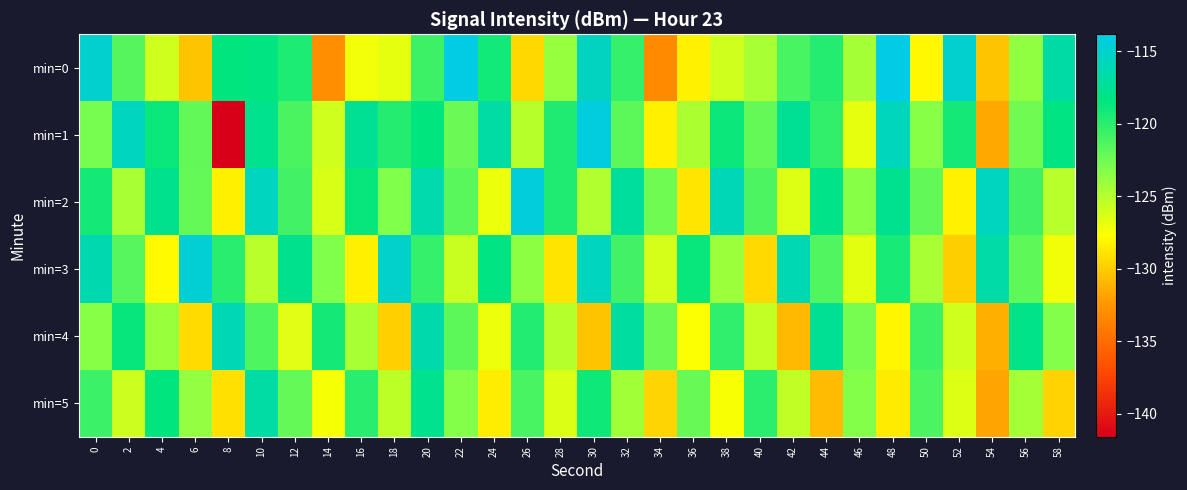

Reading left to right, list all the values displayed in this chart.

min=0: 0=-114.9	2=-121.6	4=-126.0	6=-130.3	8=-118.5	10=-118.3	12=-119.5	14=-132.9	16=-127.3	18=-126.8	20=-120.7	22=-113.9	24=-119.1	26=-129.4	28=-123.9	30=-115.5	32=-120.4	34=-133.2	36=-128.3	38=-125.9	40=-124.6	42=-121.1	44=-119.8	46=-124.4	48=-113.8	50=-128.0	52=-114.8	54=-130.3	56=-123.7	58=-116.7
min=1: 0=-122.8	2=-115.6	4=-118.8	6=-122.0	8=-141.6	10=-117.8	12=-121.2	14=-126.0	16=-117.5	18=-119.7	20=-118.5	22=-122.3	24=-116.8	26=-125.1	28=-119.6	30=-114.2	32=-121.8	34=-128.4	36=-124.7	38=-118.9	40=-122.1	42=-117.5	44=-120.3	46=-126.8	48=-115.7	50=-123.4	52=-119.2	54=-131.6	56=-122.5	58=-118.3
min=2: 0=-119.2	2=-124.5	4=-117.8	6=-122.1	8=-128.4	10=-115.6	12=-120.9	14=-126.3	16=-118.7	18=-123.1	20=-116.4	22=-121.7	24=-127.0	26=-114.3	28=-119.6	30=-124.9	32=-117.2	34=-122.5	36=-128.8	38=-115.9	40=-121.2	42=-126.5	44=-118.1	46=-123.4	48=-117.7	50=-122.0	52=-128.3	54=-115.6	56=-120.9	58=-125.2
min=3: 0=-116.3	2=-121.6	4=-127.9	6=-114.6	8=-119.9	10=-125.2	12=-117.8	14=-123.1	16=-128.4	18=-115.1	20=-120.4	22=-125.7	24=-118.3	26=-123.6	28=-128.9	30=-115.6	32=-120.9	34=-126.2	36=-118.8	38=-124.1	40=-129.4	42=-116.1	44=-121.4	46=-126.7	48=-119.3	50=-124.6	52=-129.9	54=-116.6	56=-121.9	58=-127.2
min=4: 0=-123.4	2=-118.7	4=-124.0	6=-129.3	8=-116.0	10=-121.3	12=-126.6	14=-119.2	16=-124.5	18=-129.8	20=-116.5	22=-121.8	24=-127.1	26=-119.7	28=-125.0	30=-130.3	32=-117.0	34=-122.3	36=-127.6	38=-120.2	40=-125.5	42=-130.8	44=-117.5	46=-122.8	48=-128.1	50=-120.7	52=-126.0	54=-131.3	56=-118.0	58=-123.3
min=5: 0=-120.6	2=-125.9	4=-118.5	6=-123.8	8=-129.1	10=-116.8	12=-122.1	14=-127.4	16=-120.0	18=-125.3	20=-117.9	22=-123.2	24=-128.5	26=-121.1	28=-126.4	30=-119.0	32=-124.3	34=-129.6	36=-122.2	38=-127.5	40=-120.1	42=-125.4	44=-130.7	46=-123.3	48=-128.6	50=-121.2	52=-126.5	54=-131.8	56=-124.4	58=-129.7